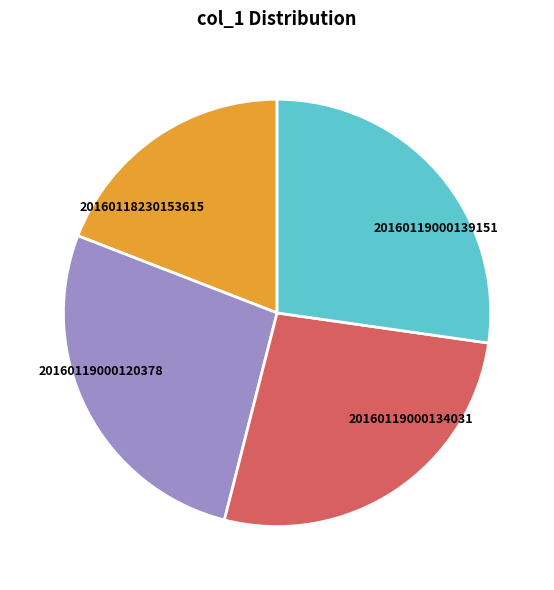

True or false: 20160118230153615 accounts for 19% of the total.

True